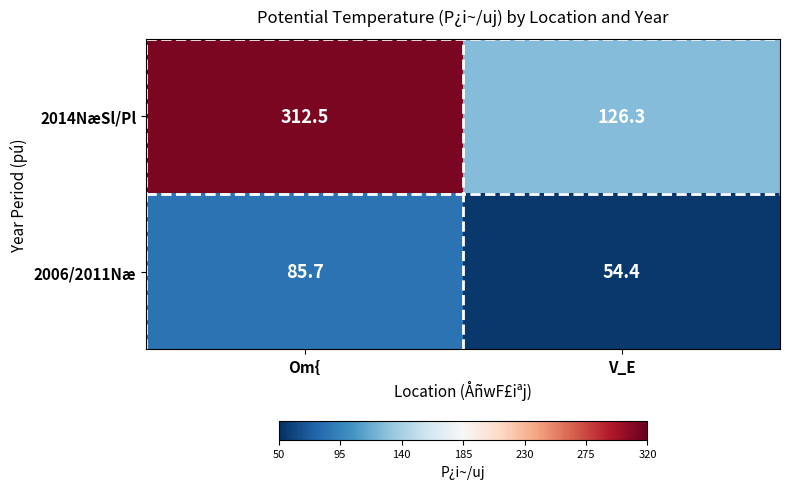

The value of 2006/2011Næ at Om{ is 37.4. True or false?

False